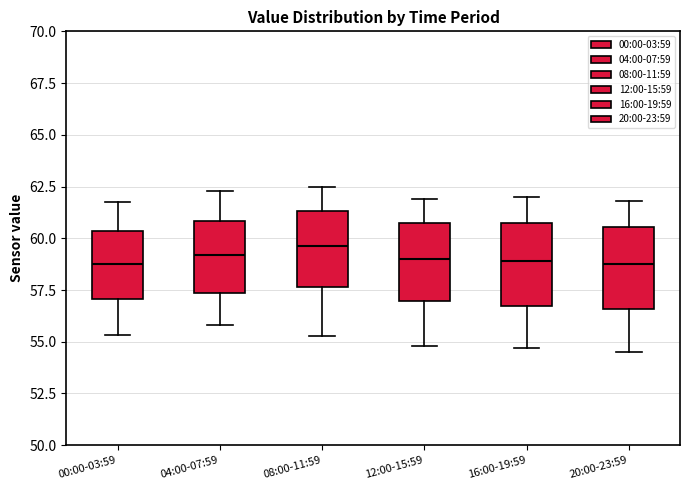

Where does the median line of the box for 20:00-23:59 sit on the y-axis? The values are not printed on the chart, so give them approximately, as read against the axis.

59.0